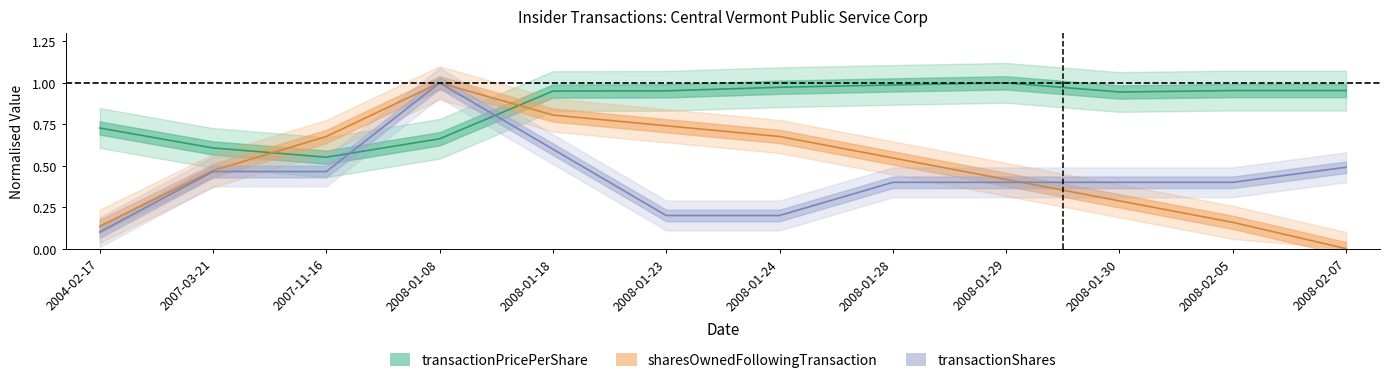

The sharesOwnedFollowingTransaction series shows 0.4 at 2008-01-30. True or false?

False